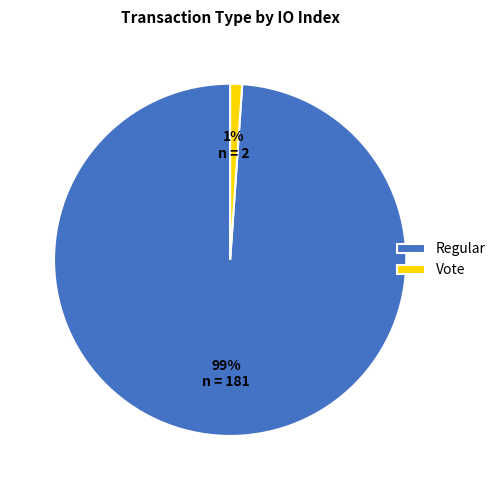

Rank the categories by value from lowest to highest.

Vote, Regular